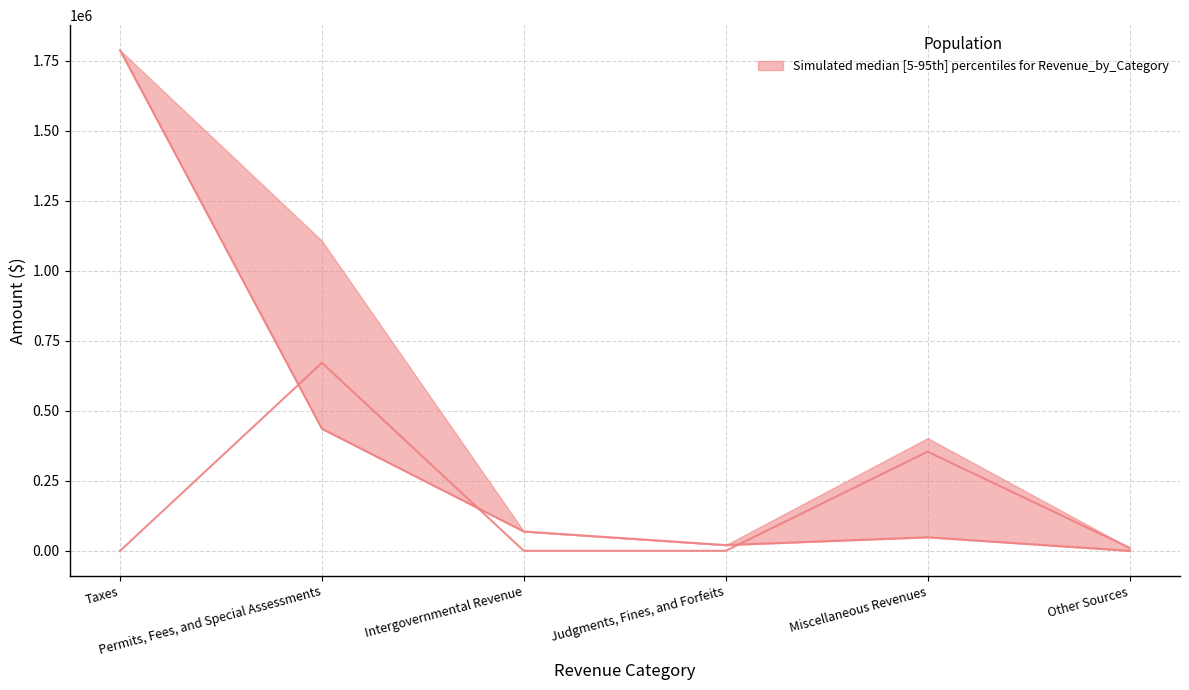

Is the value of General at Miscellaneous Revenues greater than the value of Special Revenue at Other Sources?

Yes